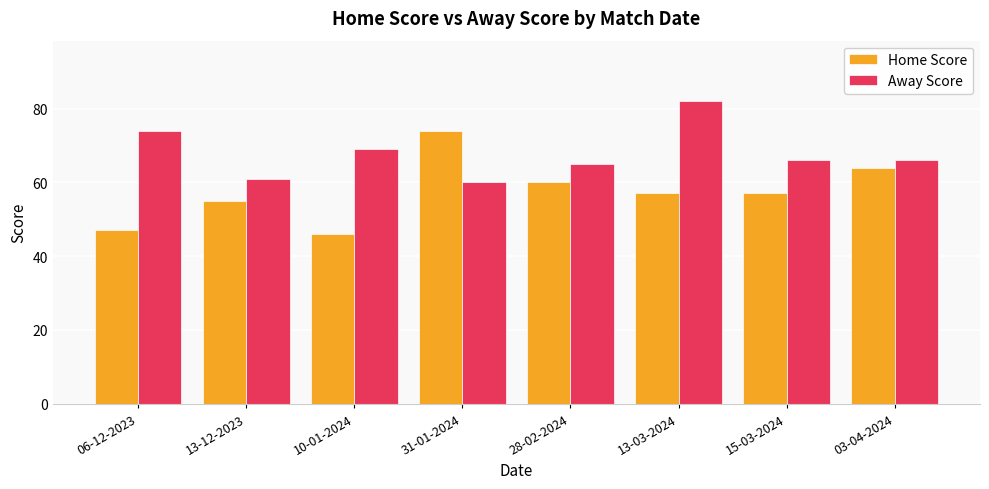

What is the difference between the highest and lowest values at 10-01-2024?

23